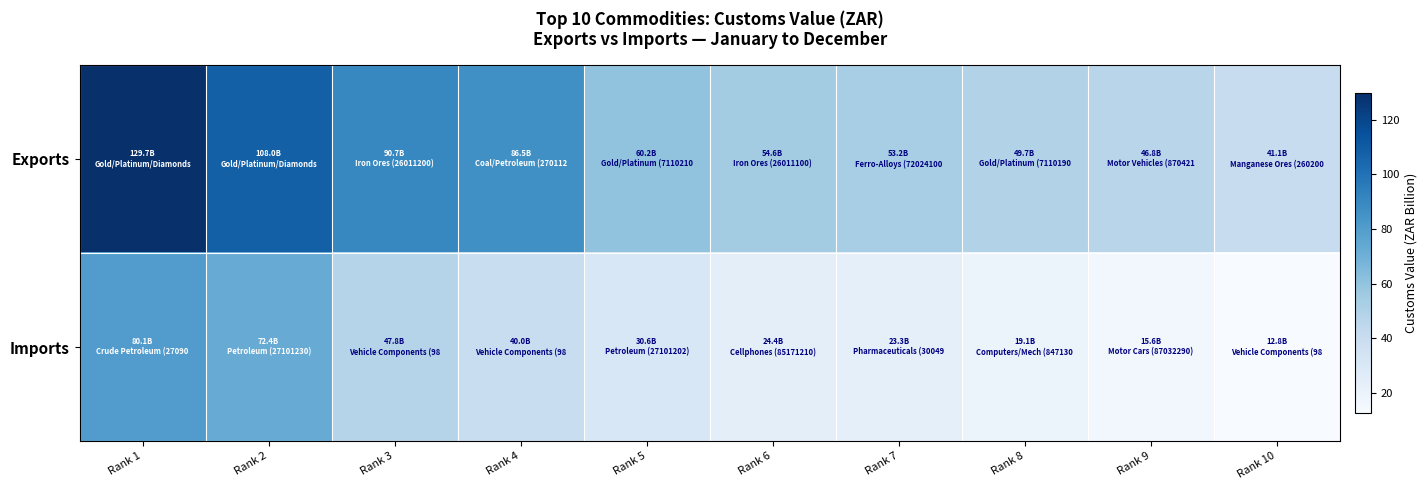

At which category is the sum across all series the highest?

Rank 1